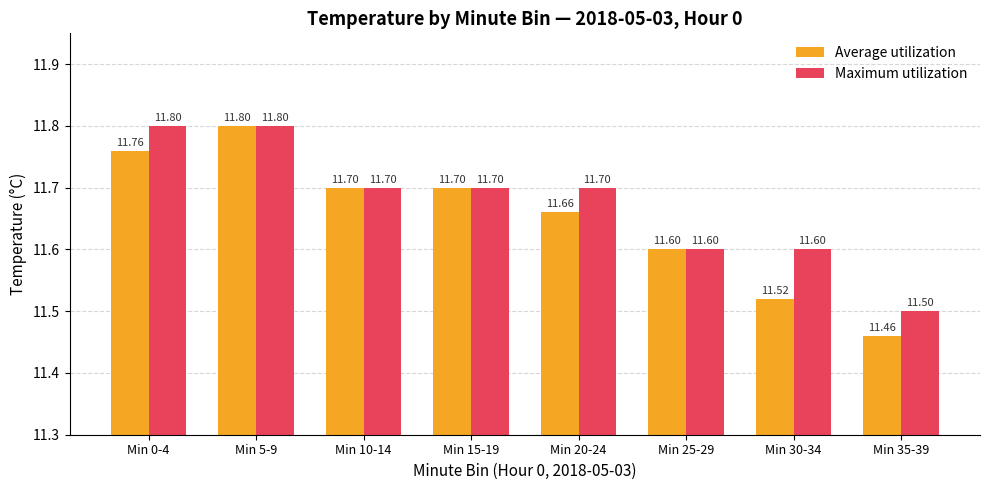

What is the label of the 2nd bar from the left?

Min 5-9